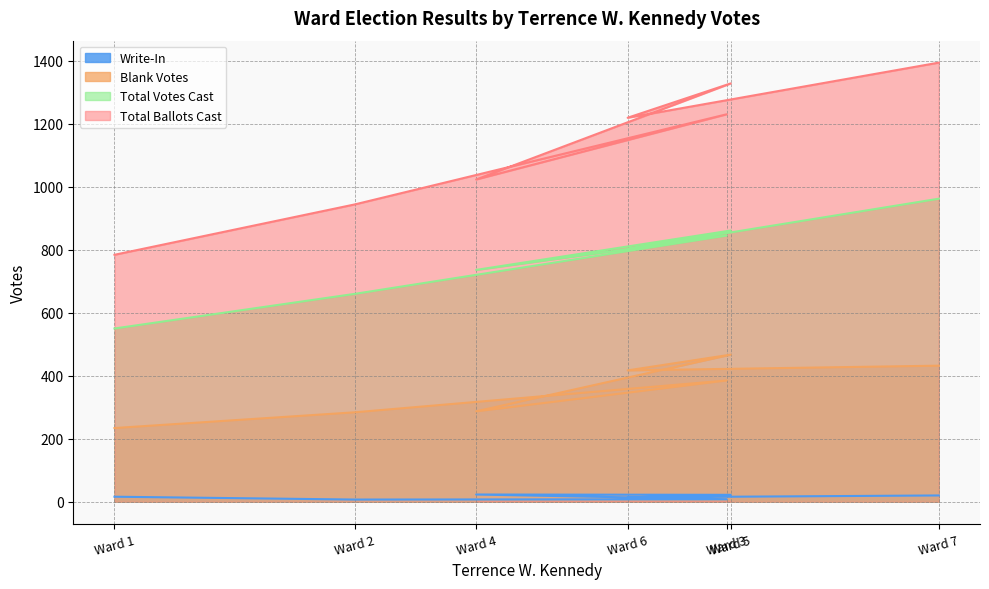

True or false: Total Ballots Cast and Write-In intersect in this chart.

False